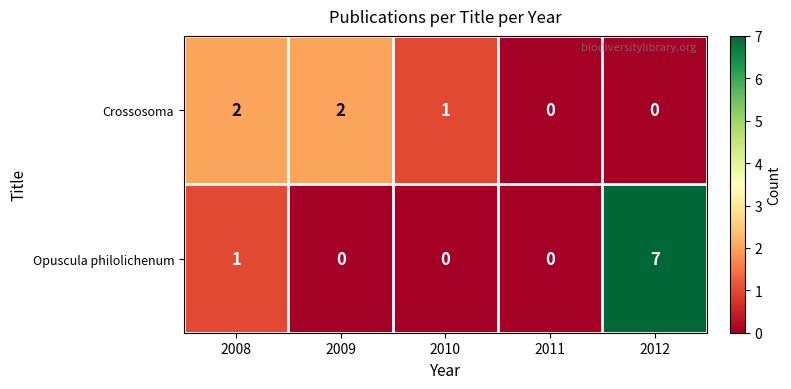

Reading left to right, what are all the values shown in this chart?

Crossosoma: 2	2	1	0	0
Opuscula philolichenum: 1	0	0	0	7